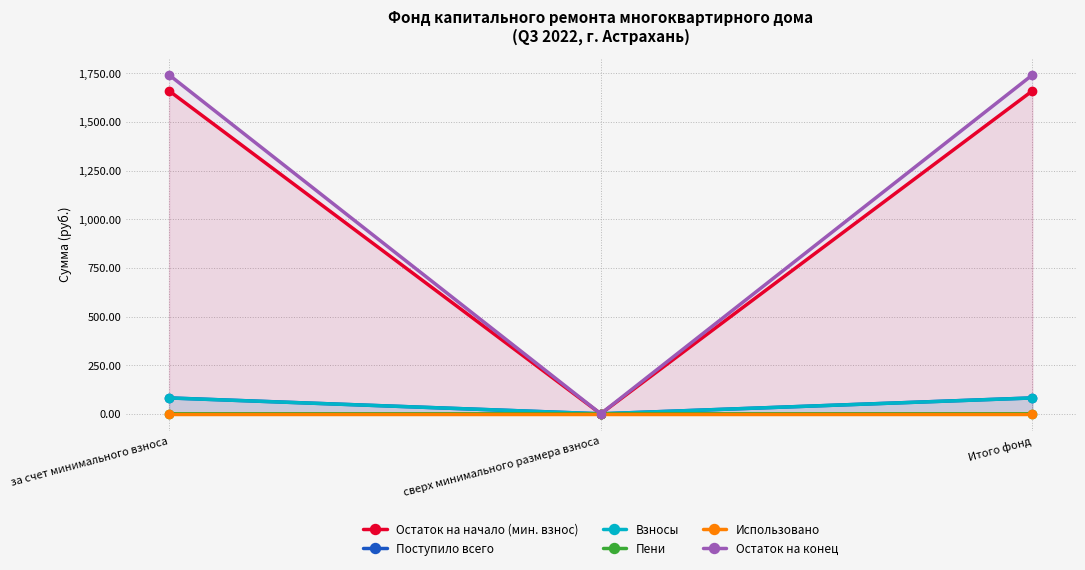

Is it true that Остаток на начало (мин. взнос) equals 656.3 at Итого фонд?

False